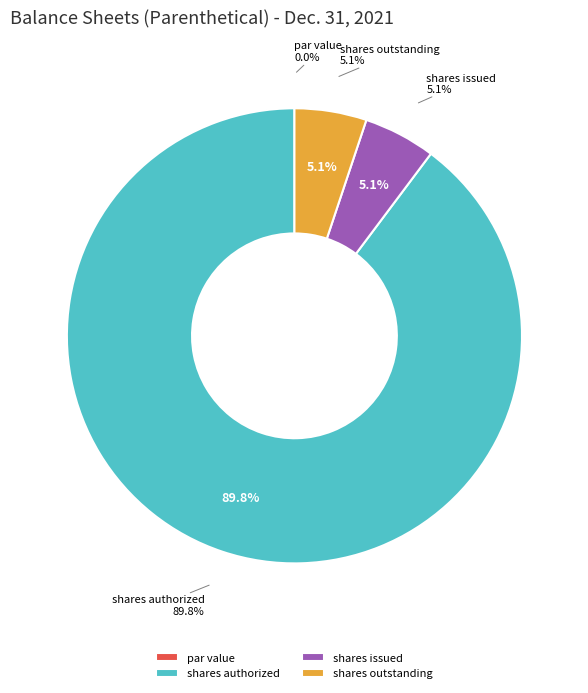

Rank the categories by value from lowest to highest.

Common stock, par value, Common stock, shares issued, Common stock, shares outstanding, Common stock, shares authorized